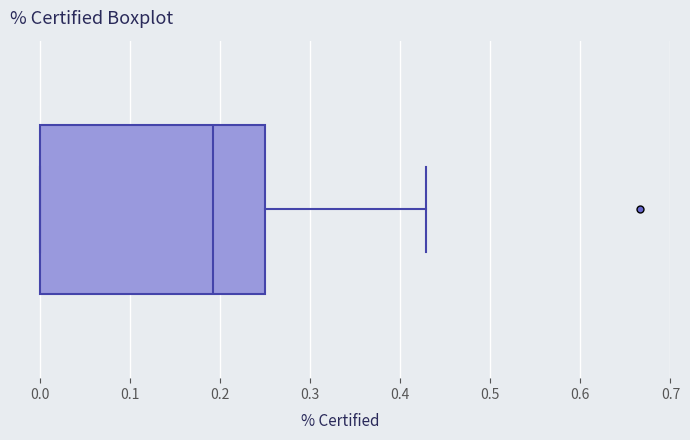

Read this box plot against the x-axis: the position of the median line, the range covered by the box, and the ends of both whiskers. The values are not printed on the chart, so give them approximately, as read against the axis.

median 0.19, box 0.00 to 0.25, whiskers 0.00 to 0.43